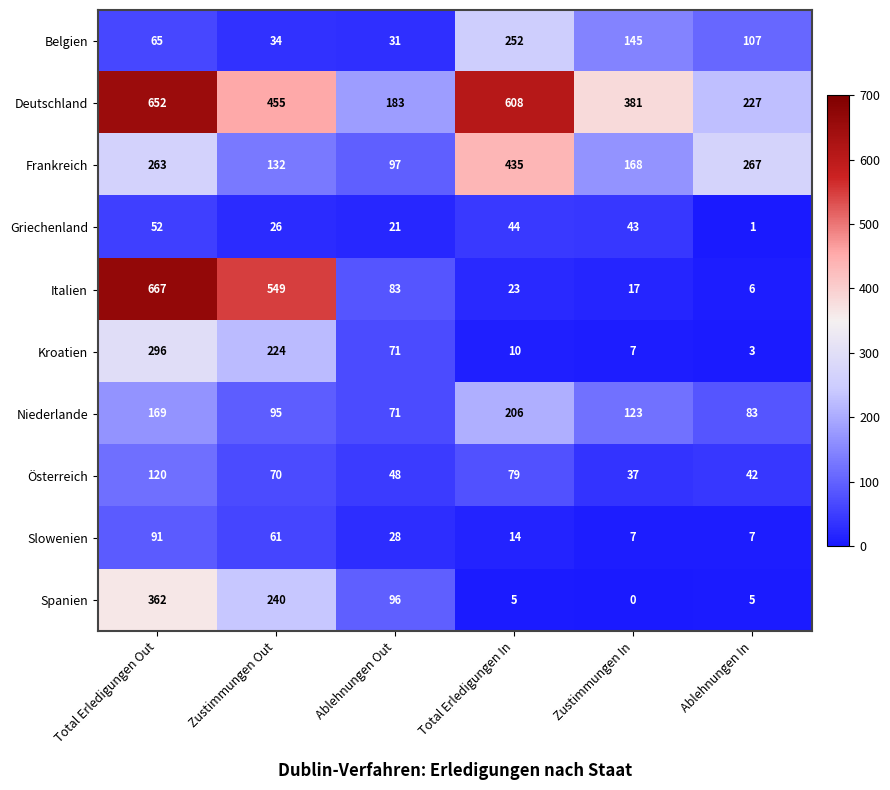

Where does the Niederlande series first go above 123?

Total Erledigungen Out